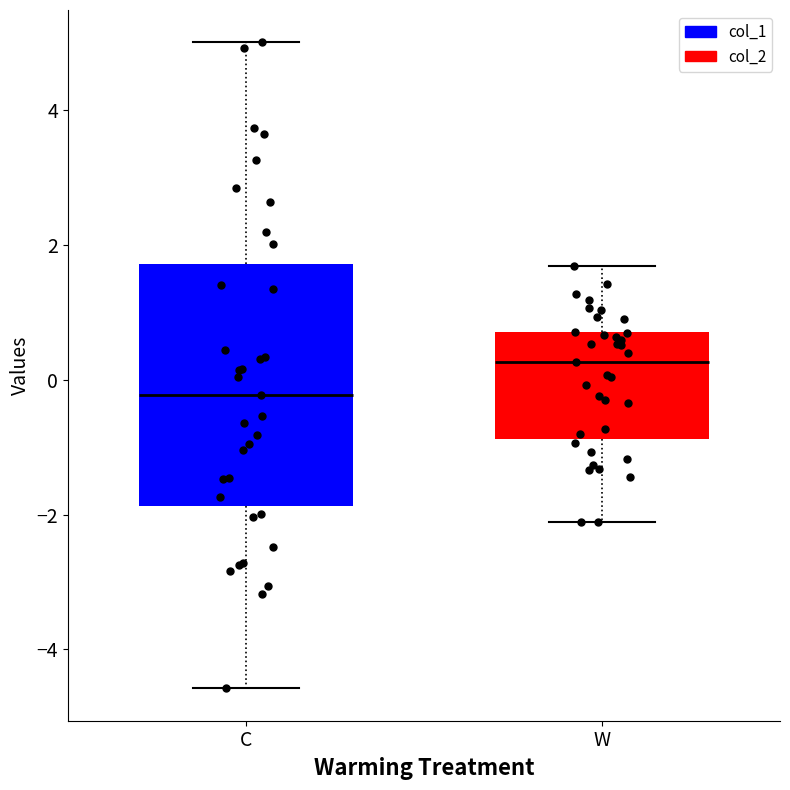

Comparing the boxes themselves (not the whiskers), which one is the tallest?

C